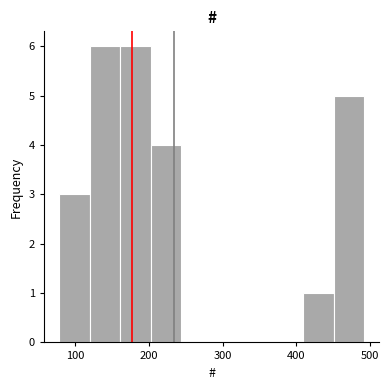

What is the height of the bar covering 410 to 450 on the x-axis? Neither the bar edges nor the heights are printed on the chart, so give them approximately, as read against the axes.

1